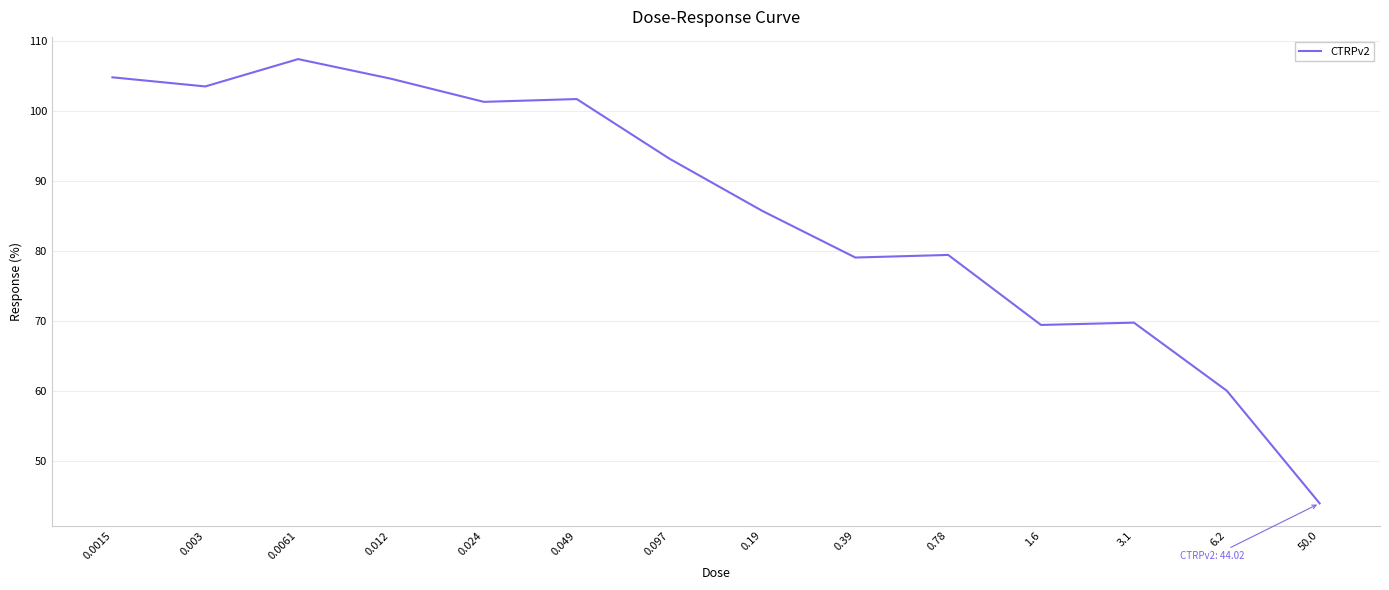

What is the smallest value displayed?

44.0